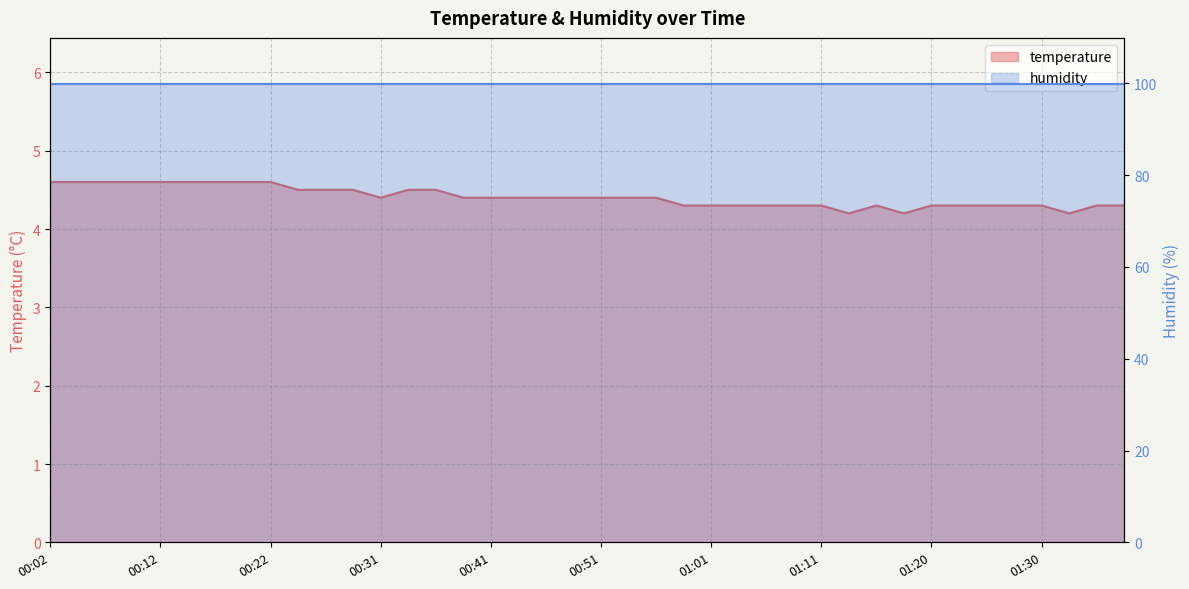

What is the smallest value displayed?

4.2